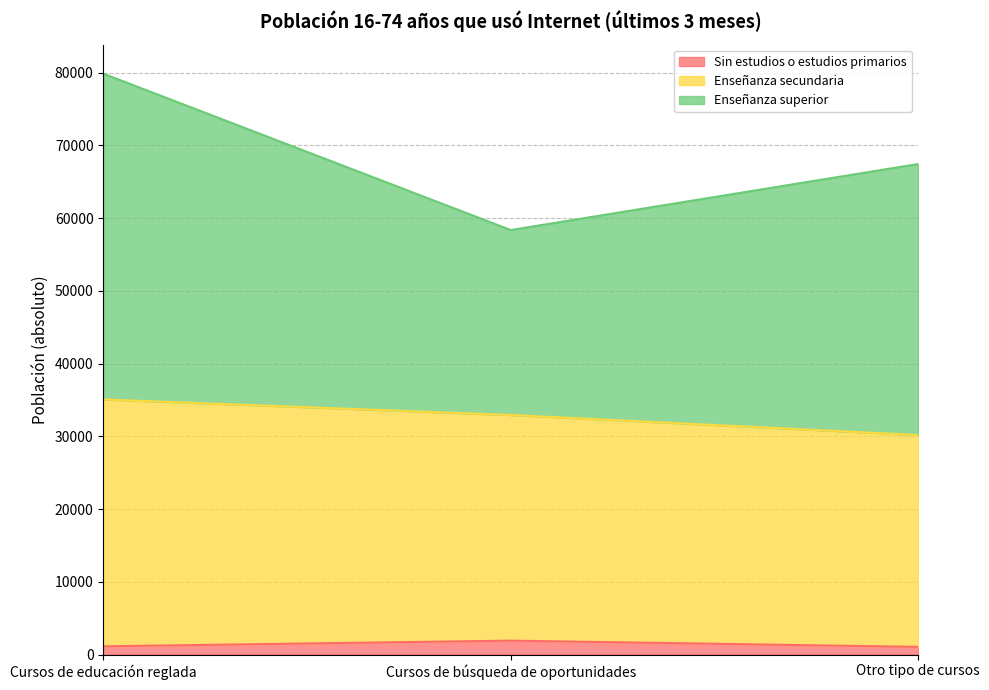

At which category is the sum across all series the highest?

Cursos de educación reglada